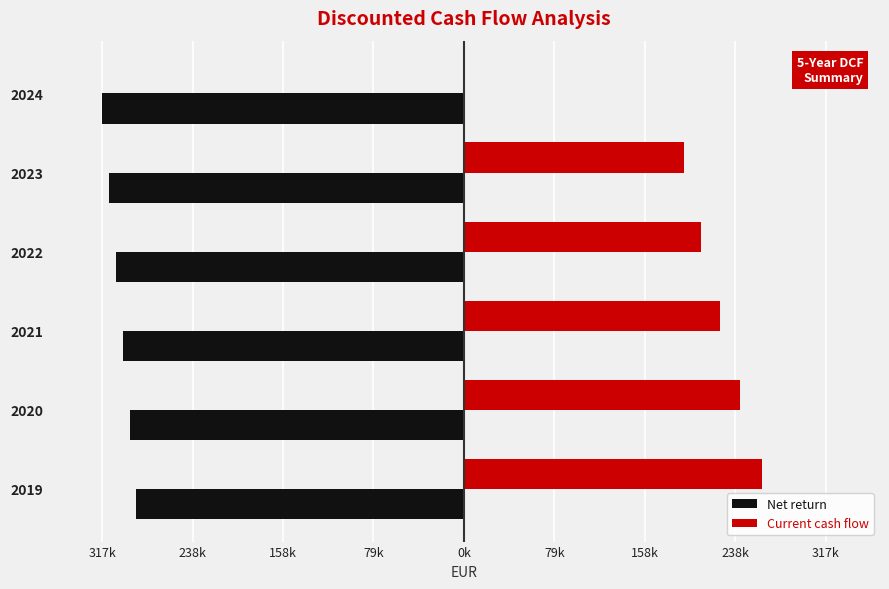

List the series in order of their overall mean, highest first.

Current cash flow, Net return